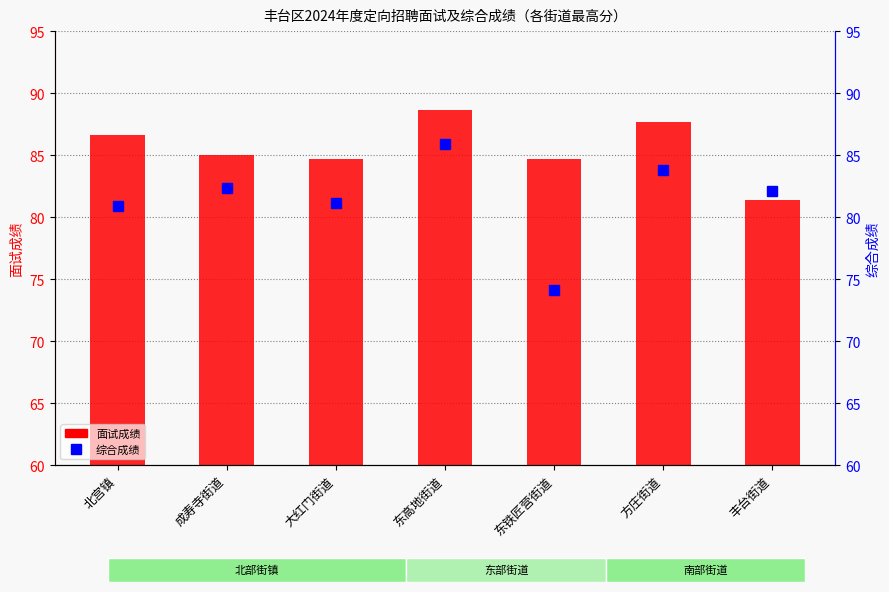

Which series has the largest range (max minus min)?

综合成绩